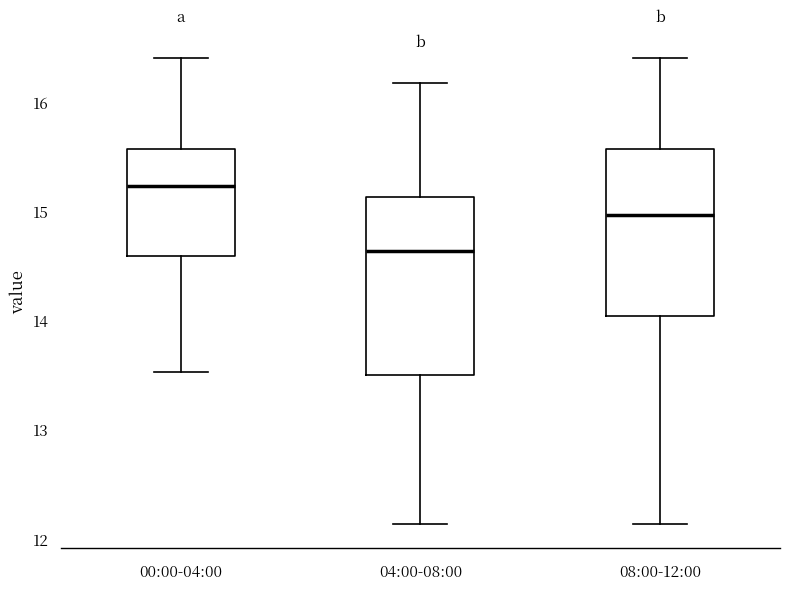

Reading left to right, read every box against the y-axis: the position of its median line, the range the box covers, and the ends of its whiskers. The values are not printed on the chart, so give them approximately, as read against the axis.

00:00-04:00: median 15.2, box 14.6 to 15.6, whiskers 13.5 to 16.4
04:00-08:00: median 14.6, box 13.5 to 15.1, whiskers 12.1 to 16.2
08:00-12:00: median 15.0, box 14.0 to 15.6, whiskers 12.1 to 16.4